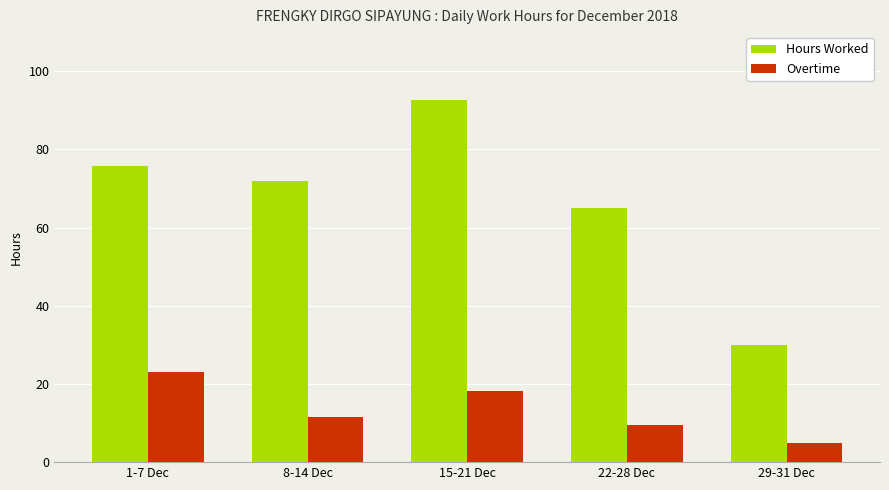

True or false: Overtime has a value of 23.0 at 1-7 Dec.

True